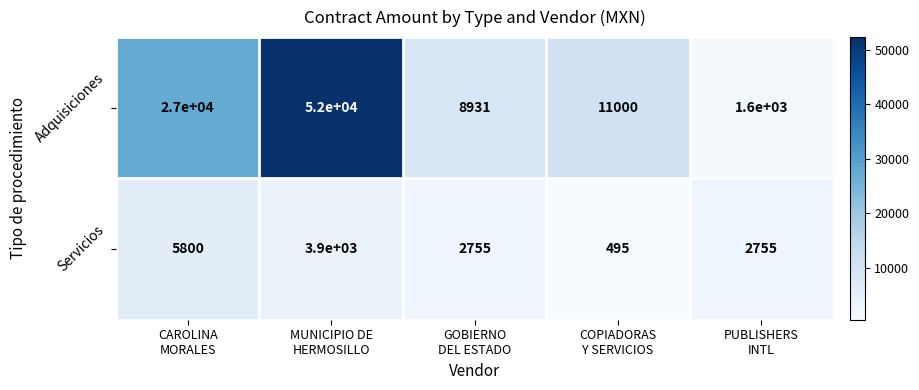

What is the average value of the Adquisiciones series?

20106